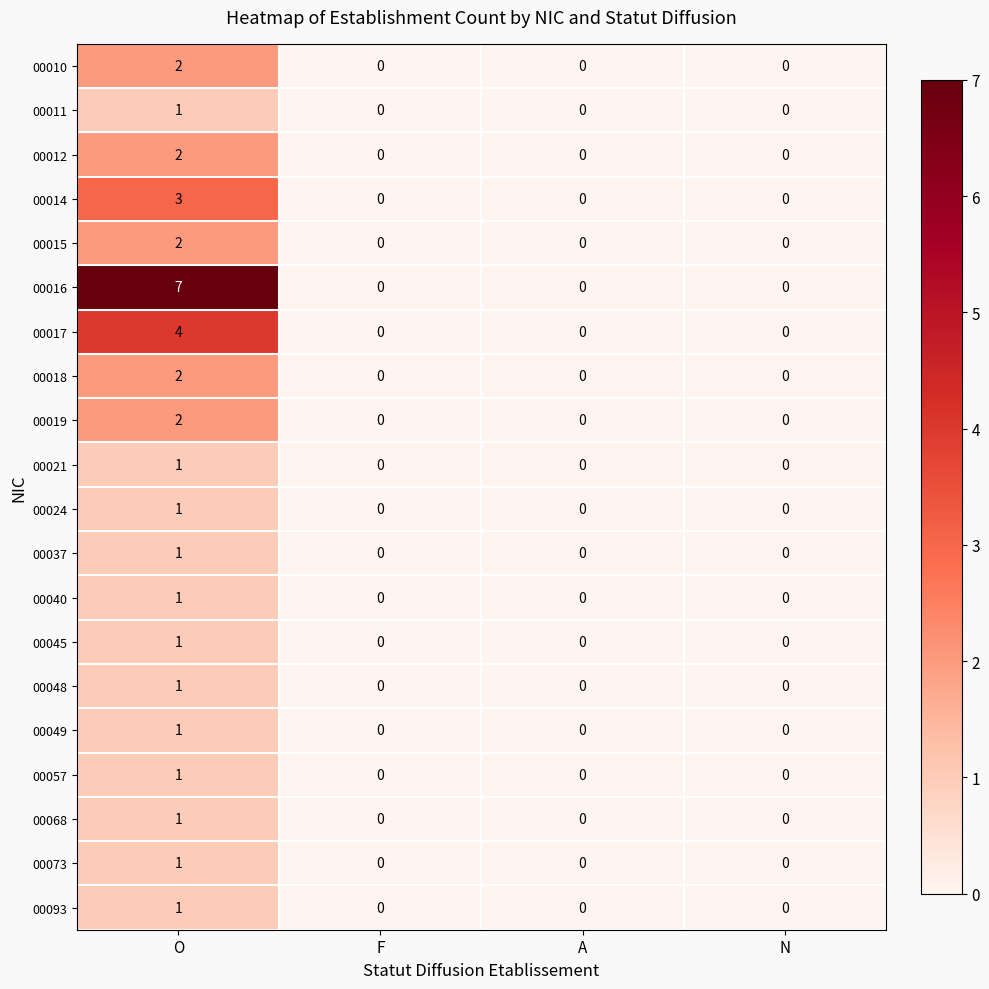

Count the 00040 values in the range 0 to 1.

4